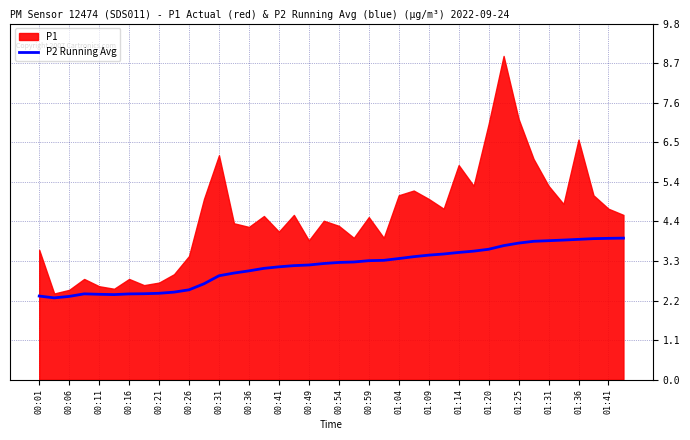

True or false: P2 Running Avg has a value of 2.9 at 00:31.

True